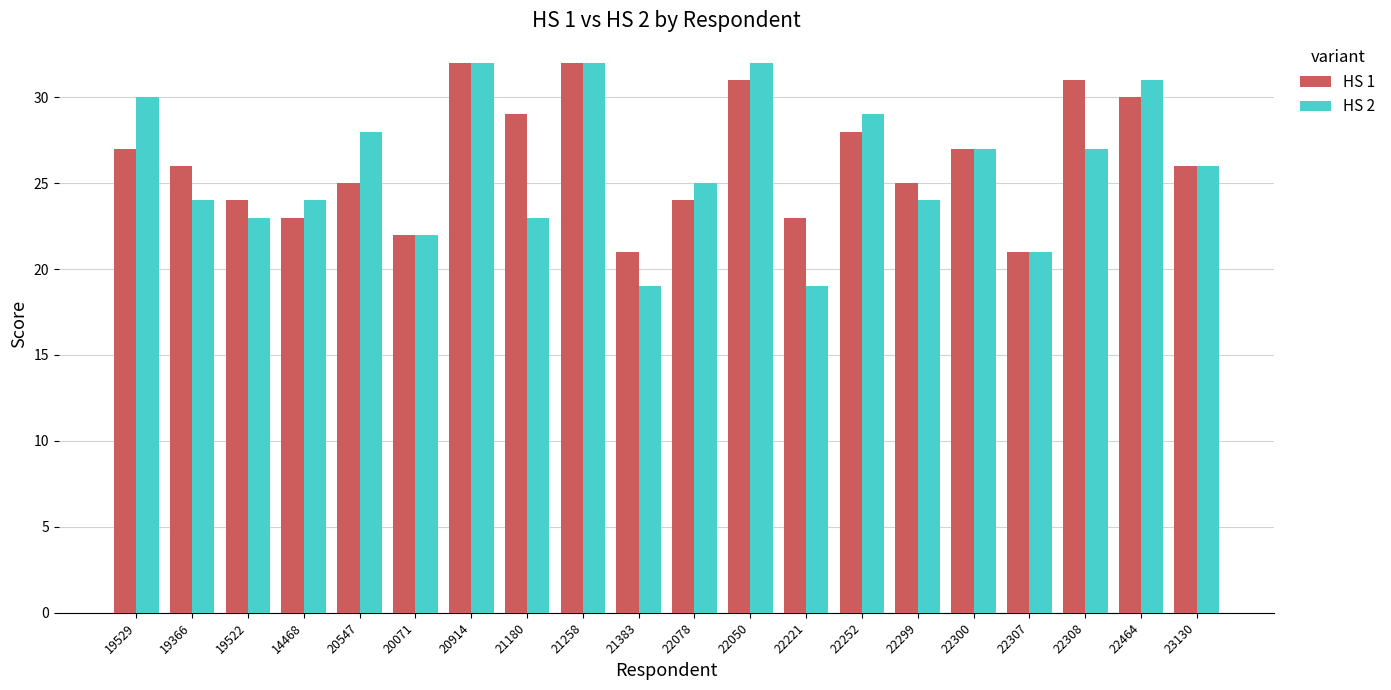

What is the approximate value of HS 1 at 19366, to the nearest 10?

30